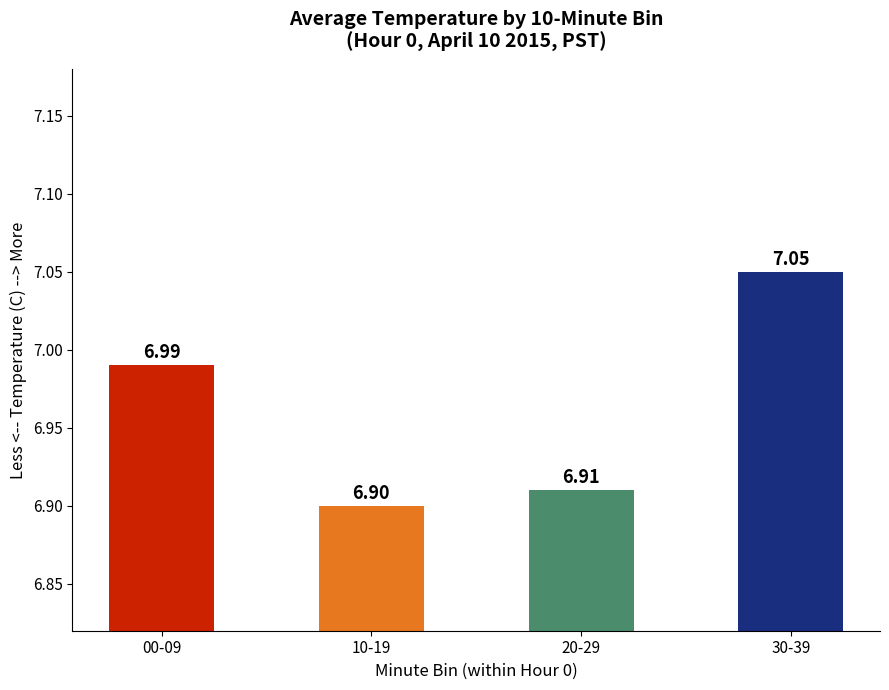

What is the sum of the values at 00-09 and 10-19?

13.9